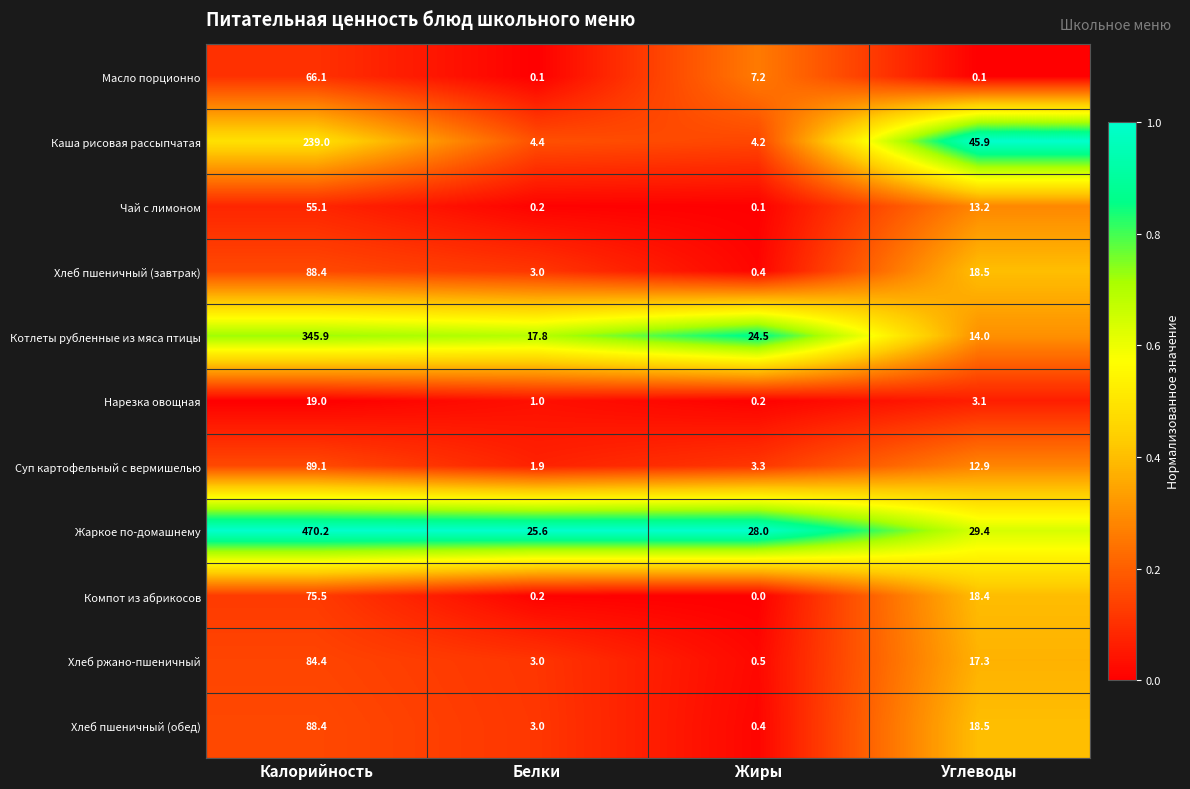

Which series has the largest total across all categories?

Жаркое по-домашнему